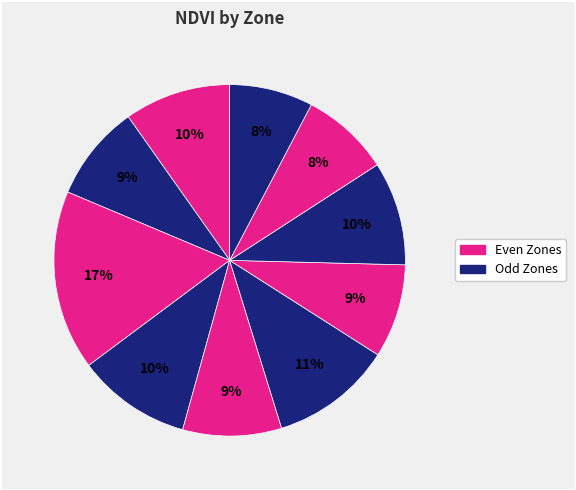

Is there any slice that represents more than half of the pie?

No